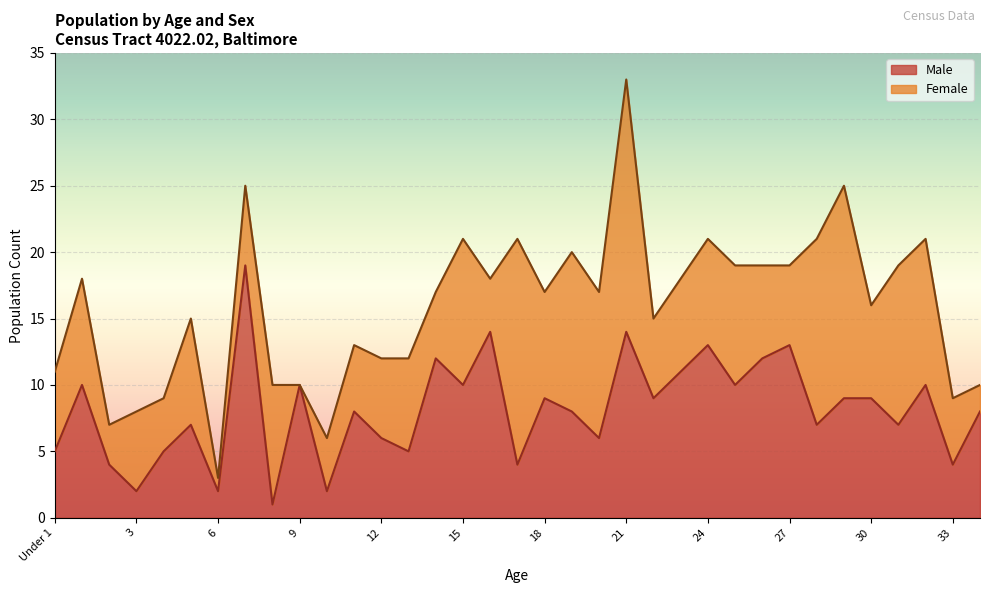

Read the value at 19.

8